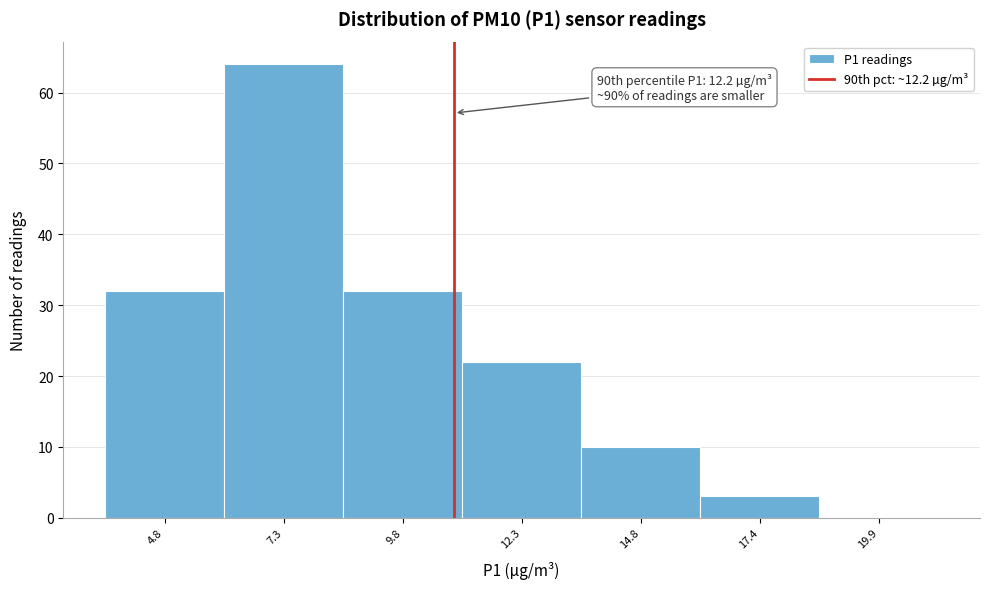

Reading left to right, list all the values displayed in this chart.

4.8=32	7.3=64	9.8=32	12.3=22	14.8=10	17.4=3	19.9=0